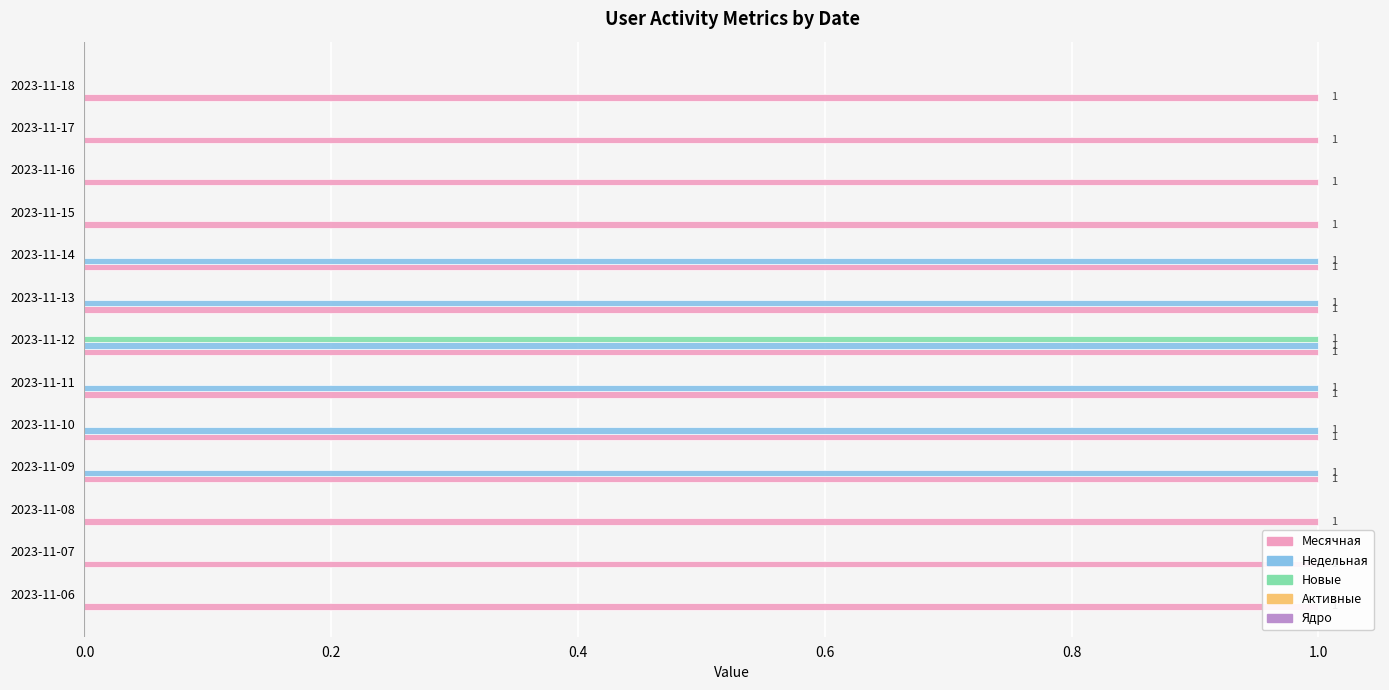

What is the sum of all Недельная values?

6.0